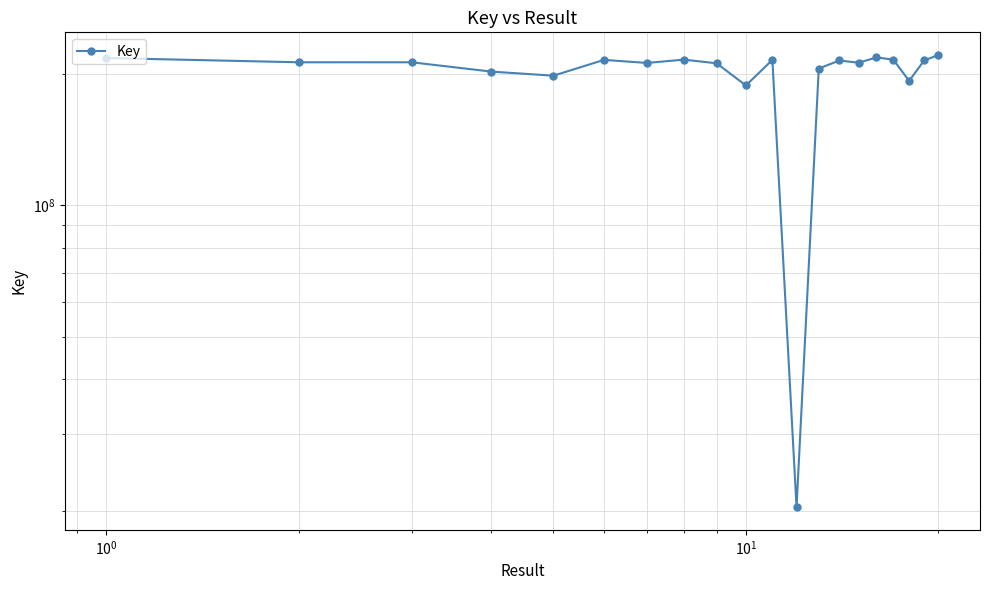

What is the minimum value shown in the chart?

20379506